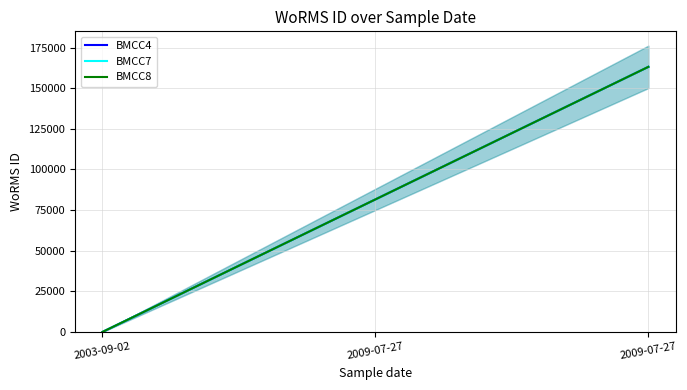

Which category has the lowest value across all series?

2003-09-02